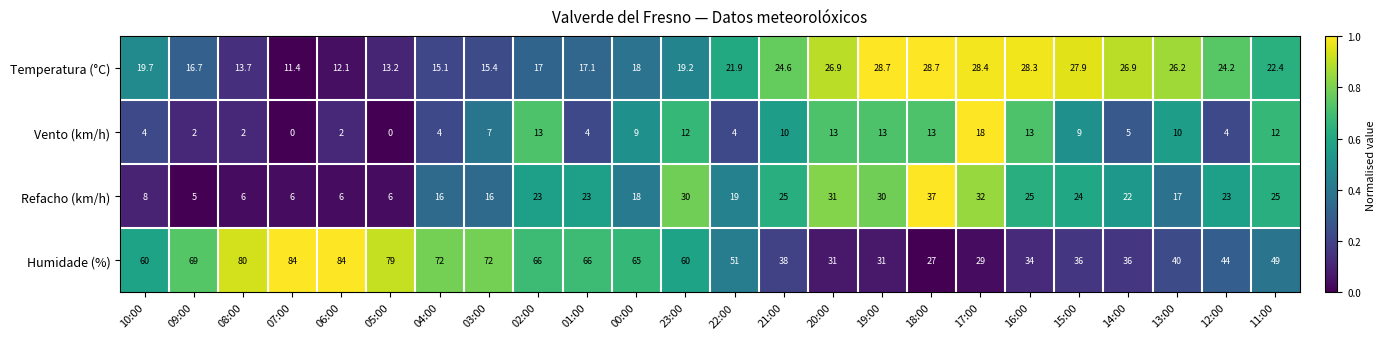

What is the sum of the Refacho (km/h) values at 11:00 and 02:00?

48.0